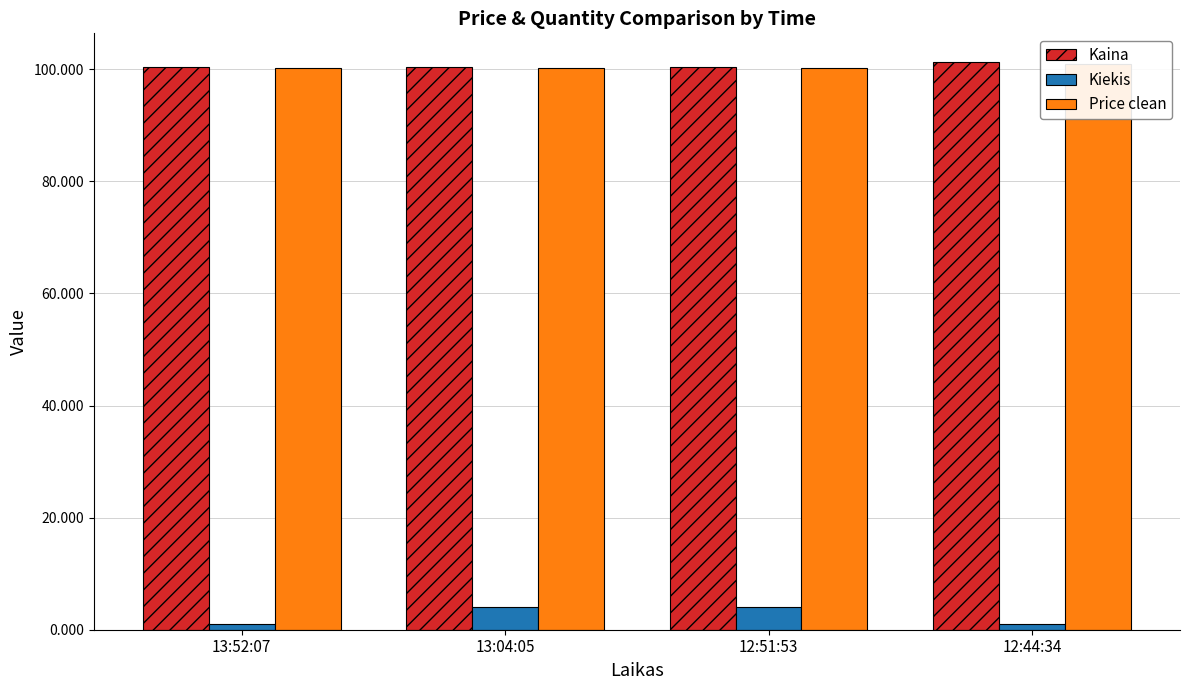

At 12:44:34, list the series in order from largest to smallest.

Kaina, Price clean, Kiekis